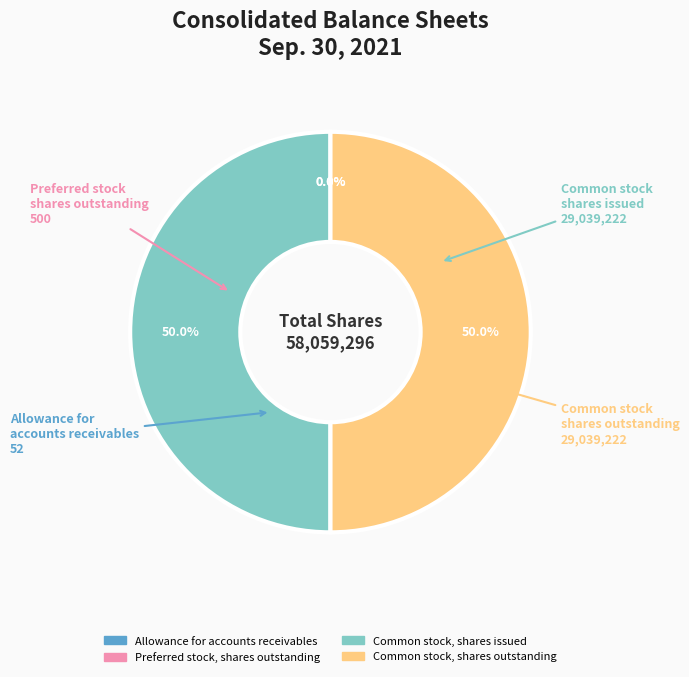

Is it true that Common stock, shares issued is 50% of the pie?

True